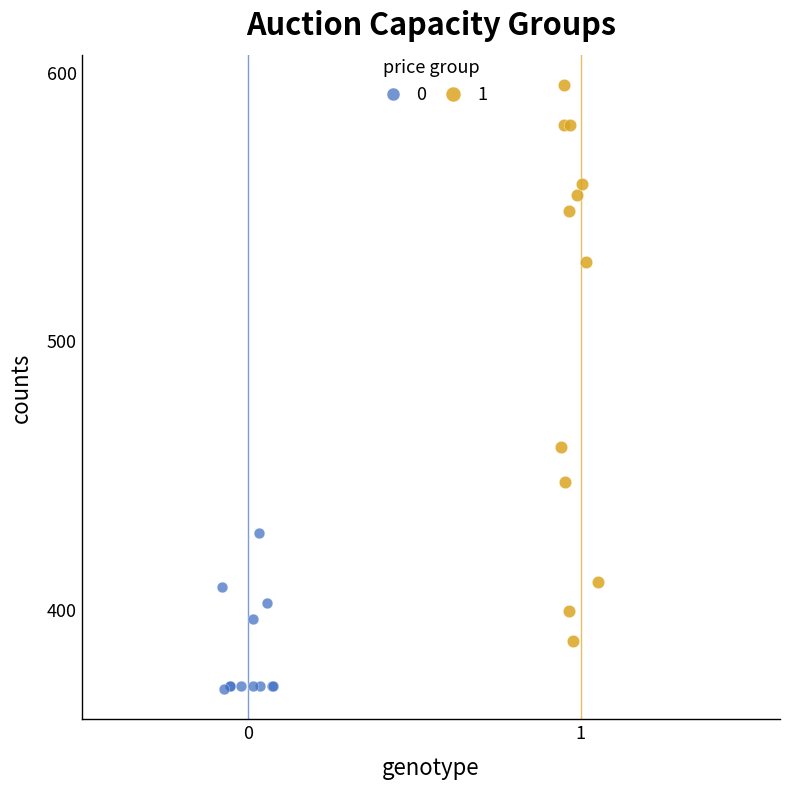

Which series contains the lowest Y value?

0